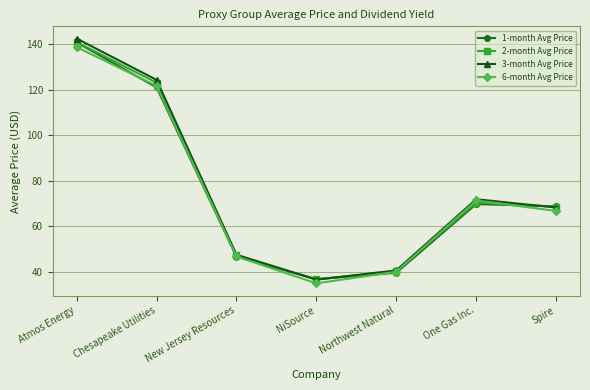

Is it true that 6-month Avg Price equals 71.4 at One Gas Inc.?

True